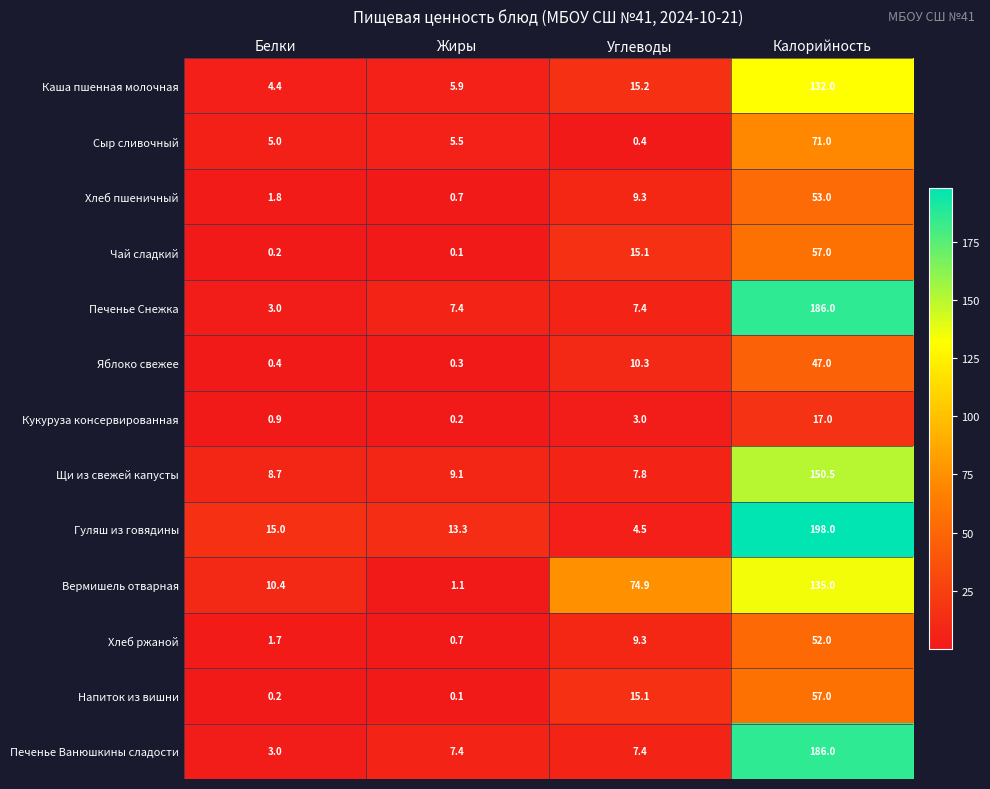

At which category does the chart reach its peak across all series?

Калорийность